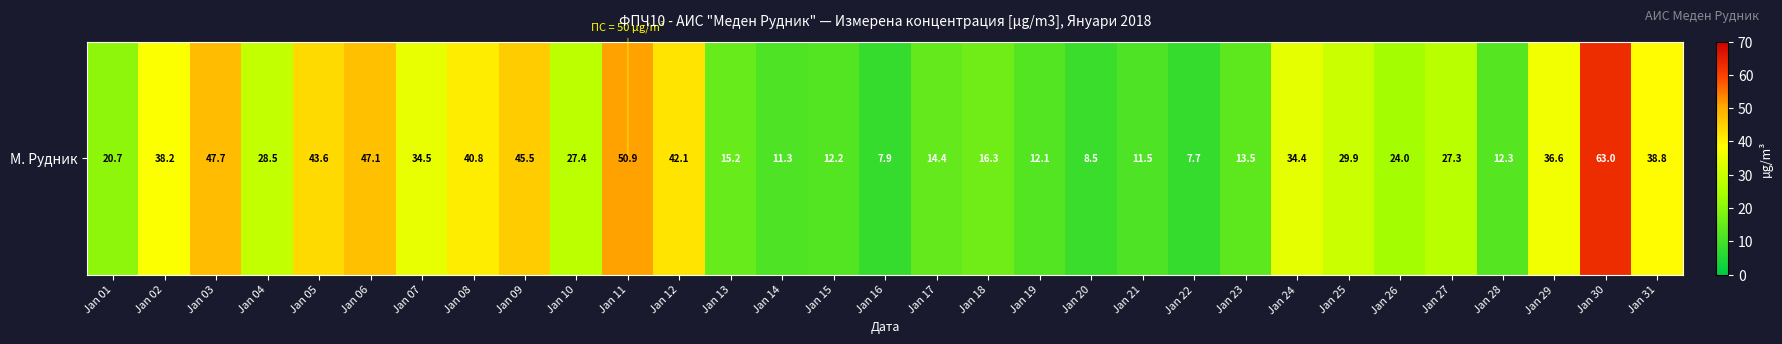

What is the smallest value displayed?

7.7